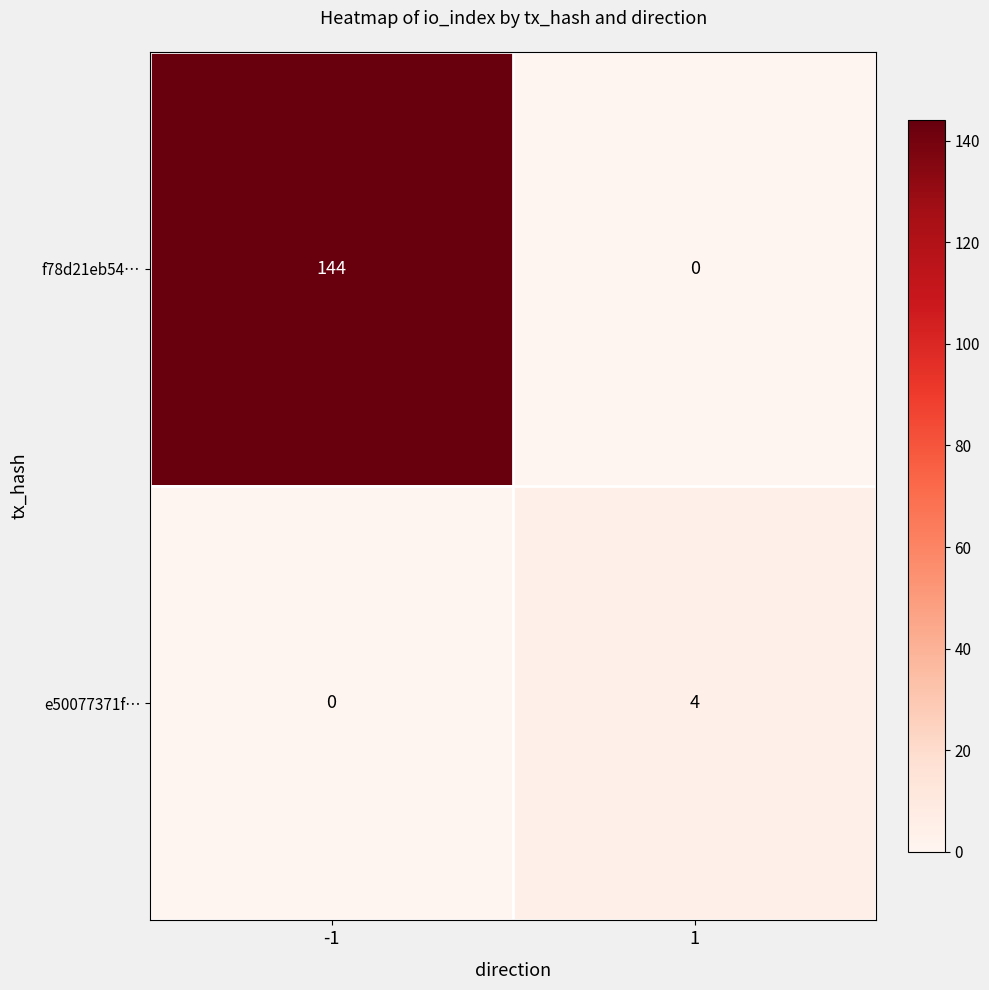

List the series in order of their overall mean, highest first.

f78d21eb54…, e50077371f…